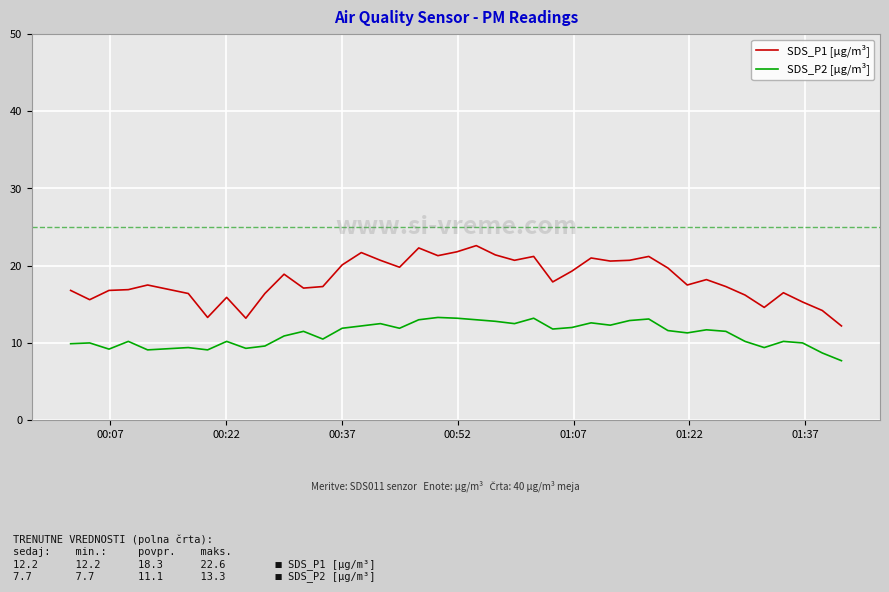

What is the difference between the maximum and minimum values in the SDS_P2 [µg/m³] series?

5.6